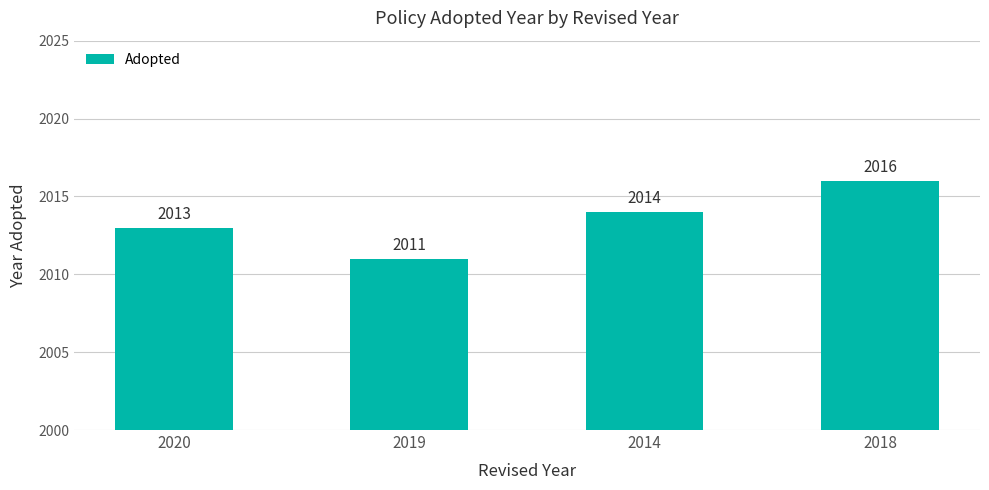

List the labels in order of value, largest first.

2018, 2014, 2020, 2019